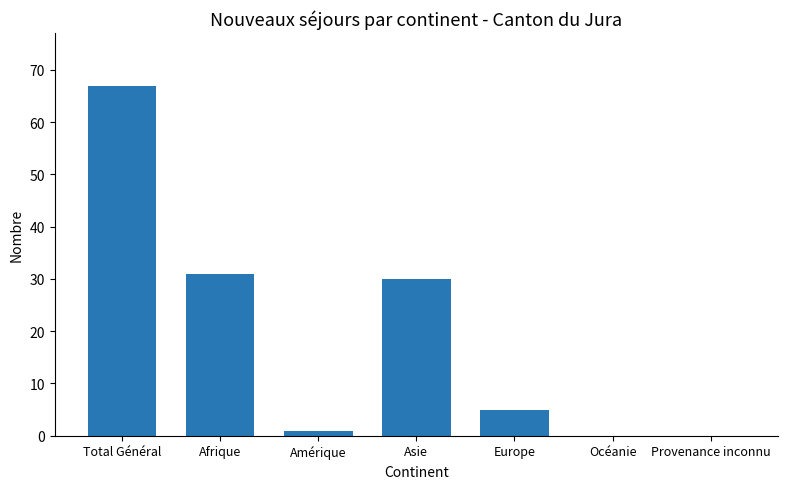

Reading left to right, extract all data points from this chart.

Total Général=67	Afrique=31	Amérique=1	Asie=30	Europe=5	Océanie=0	Provenance inconnu=0